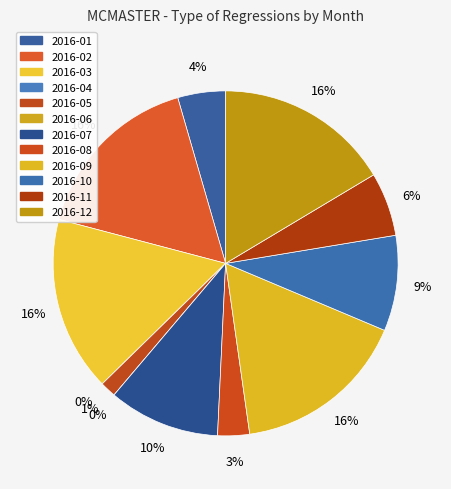

How many segments does this pie chart have?

12